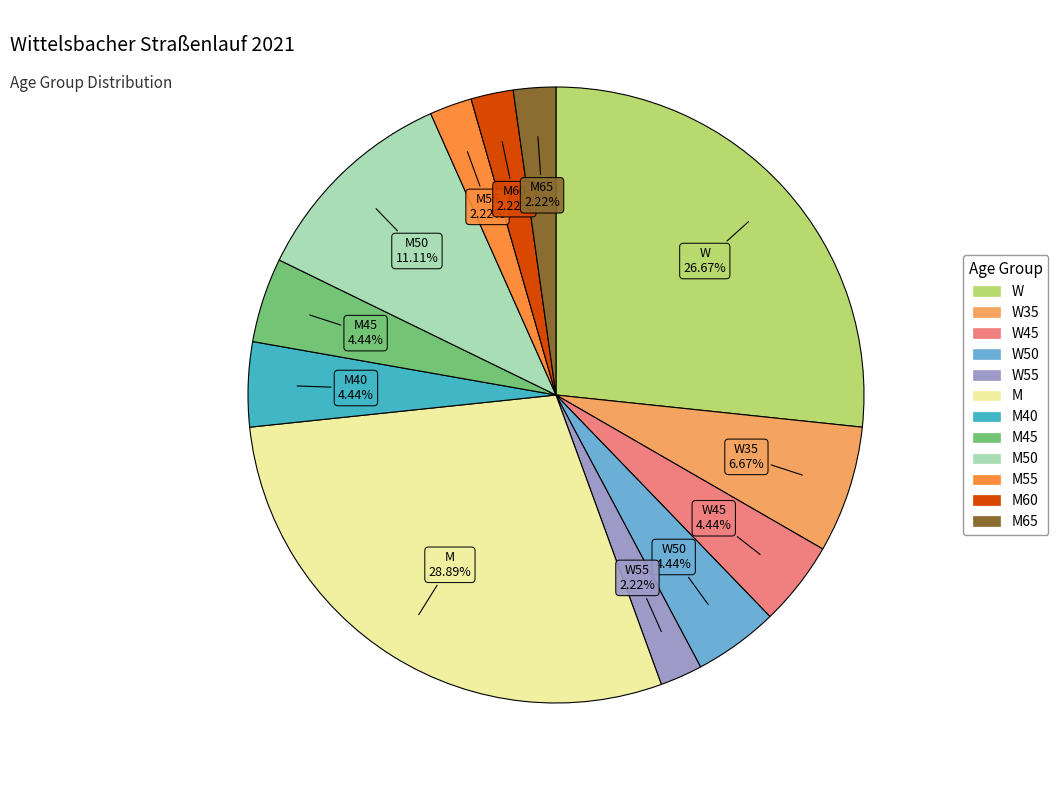

Is there a majority slice in this chart?

No